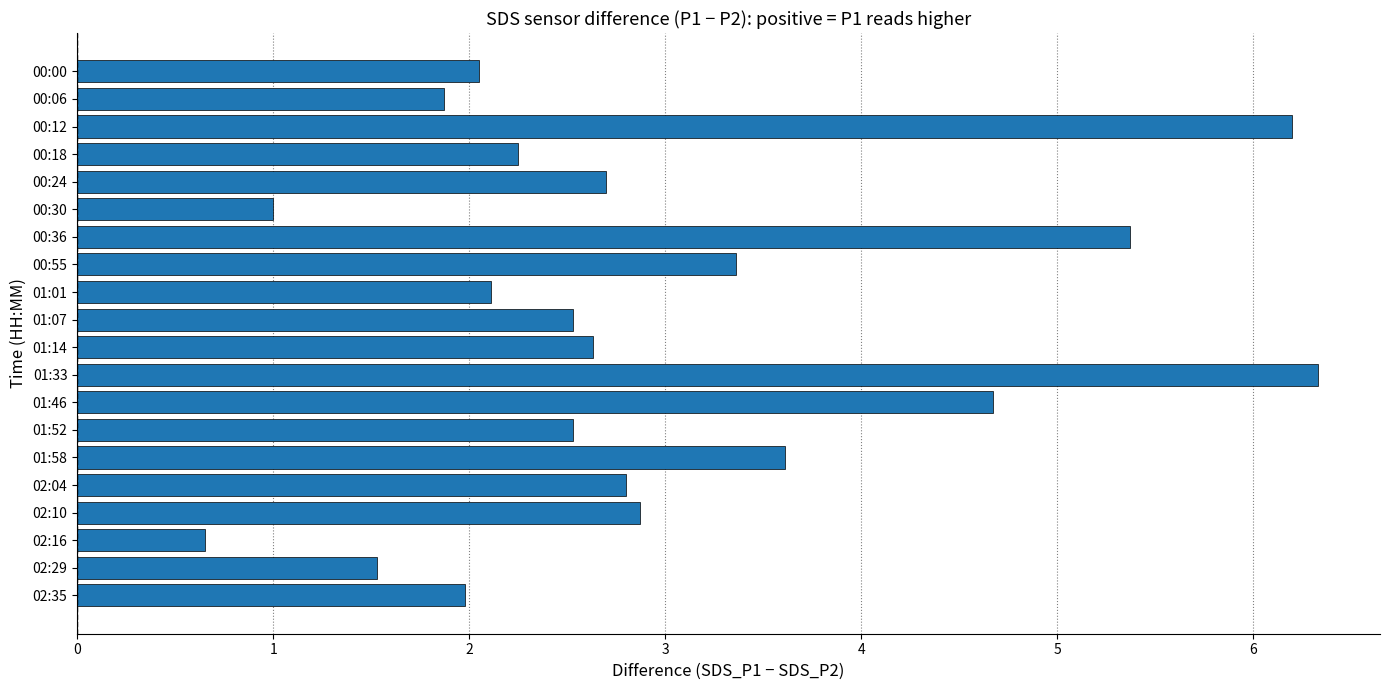

What is the sum of the values at 01:52 and 00:55?

5.9